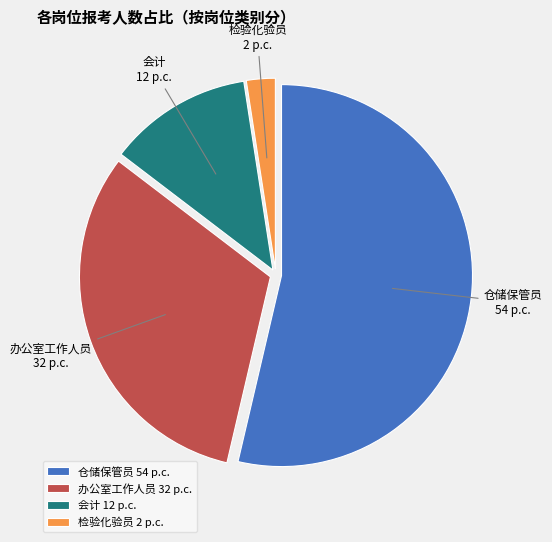

What is the smallest slice in the pie chart?

检验化验员